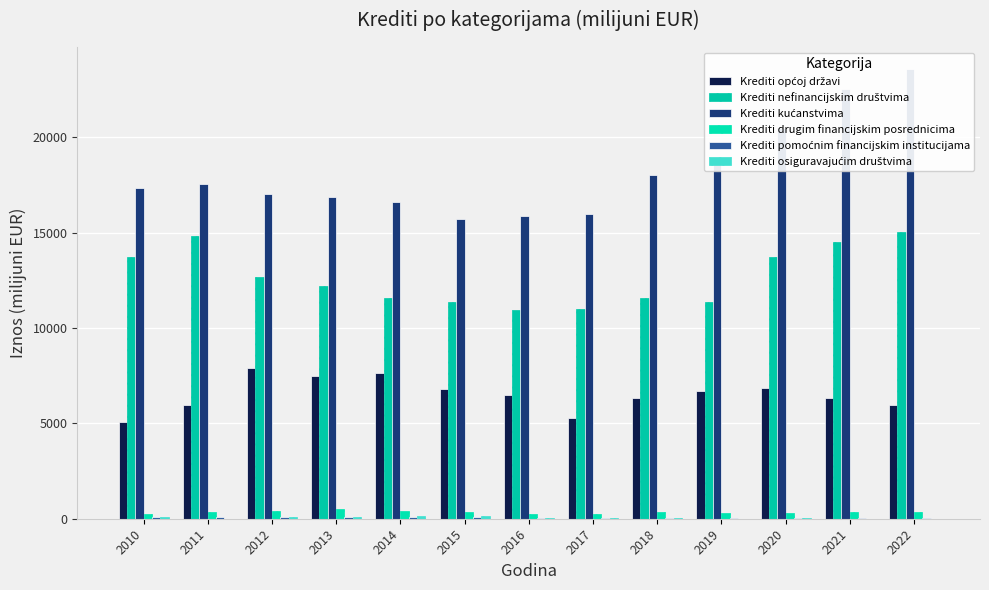

At which category does the chart reach its peak across all series?

2022